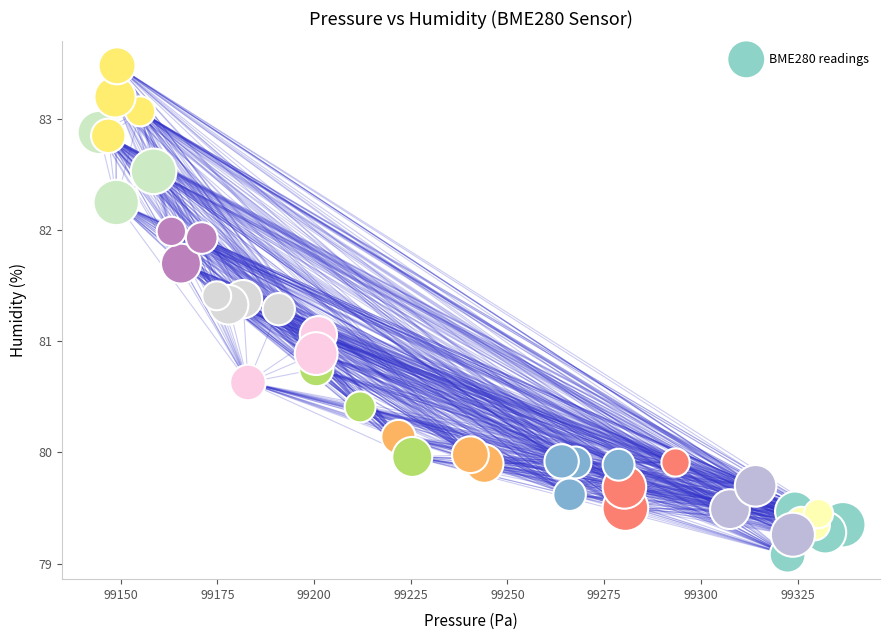

What Y value in the scatter plot is closest to 81?

81.1